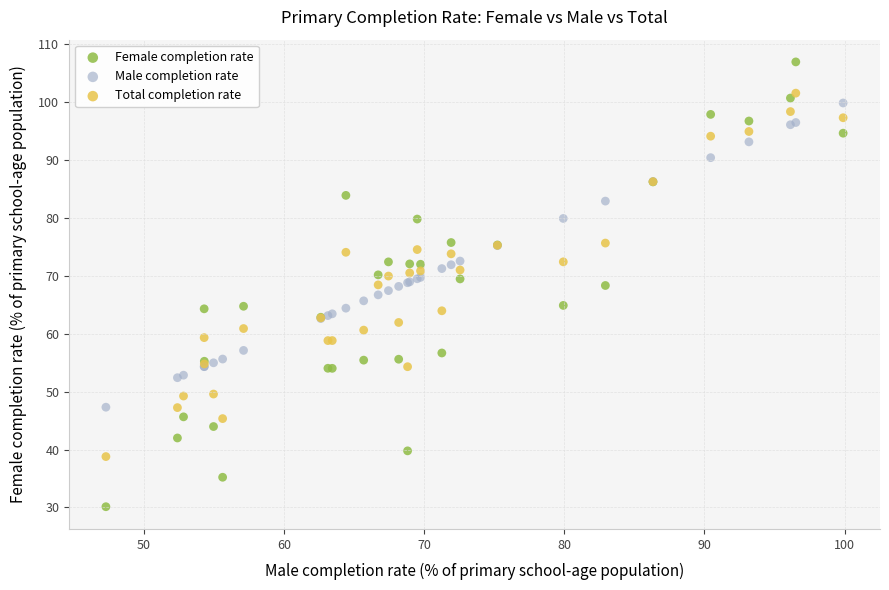

What is the X range (max minus min) for the scatter plot?

52.6